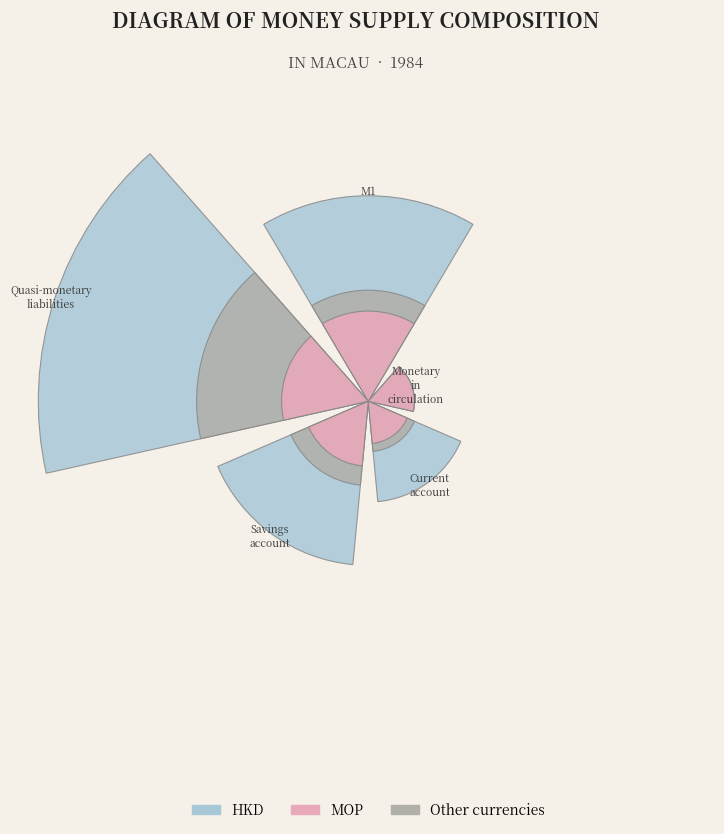

How much of the chart is everything except 45°?

94.6%